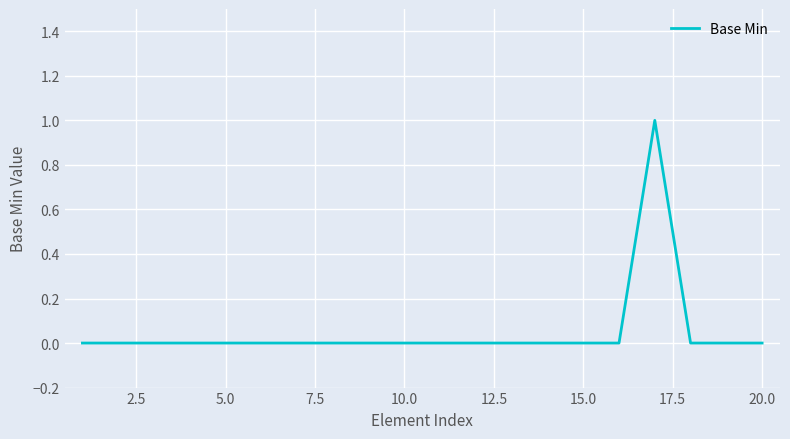

How many lines are shown in the chart?

1